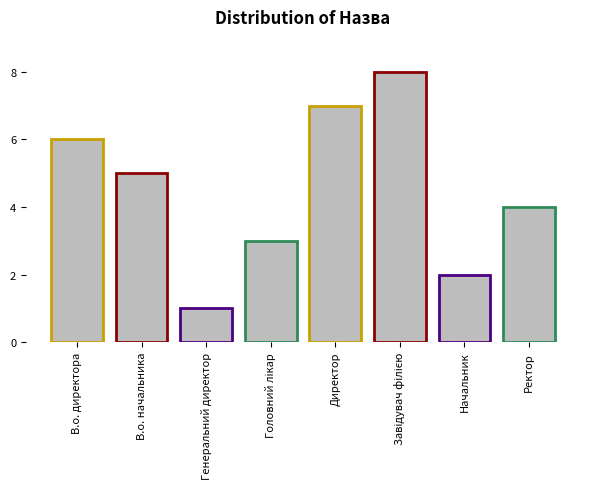

What is the sum of the values at Директор and Генеральний директор?

8